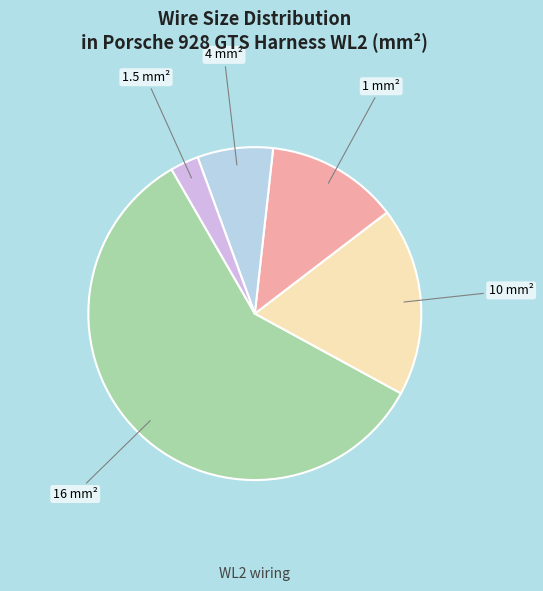

Is there a majority slice in this chart?

Yes